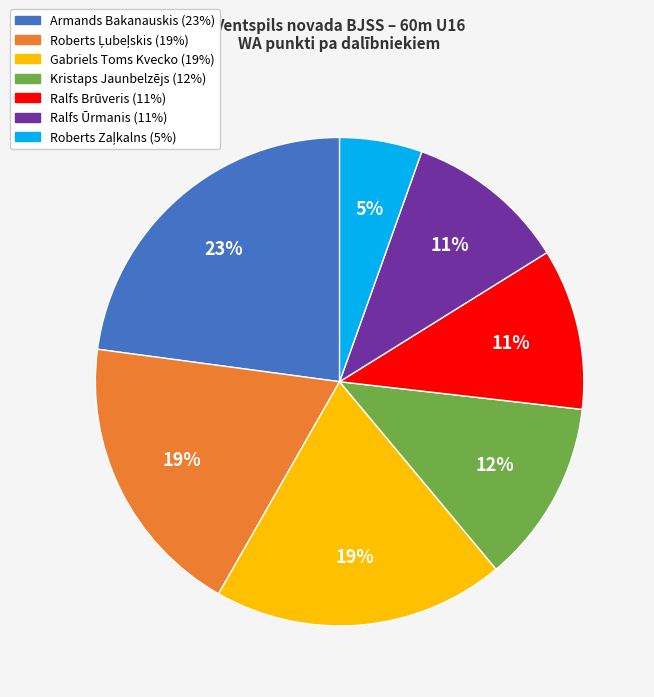

To the nearest percent, what percentage of the pie is Ralfs Ūrmanis?

11%